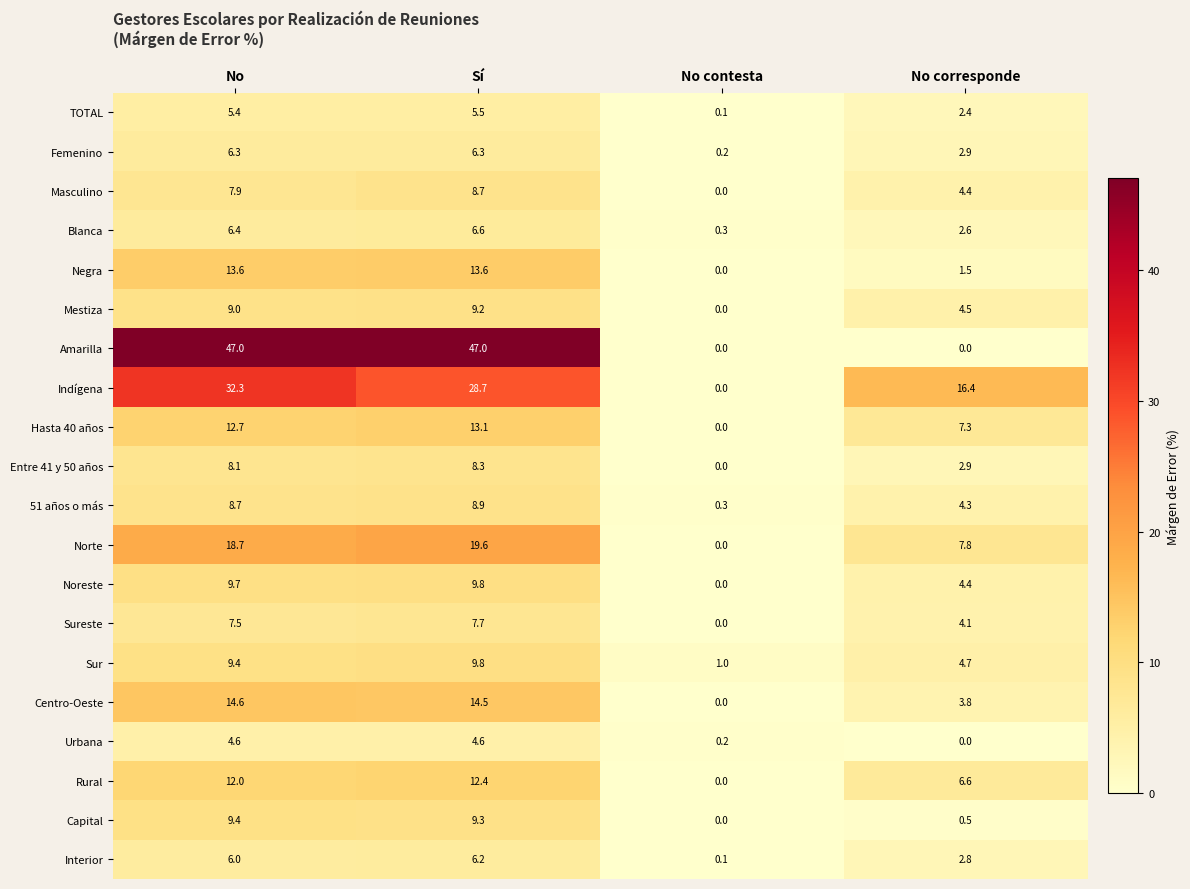

List the labels in order of Rural value, smallest first.

No contesta, No corresponde, No, Sí